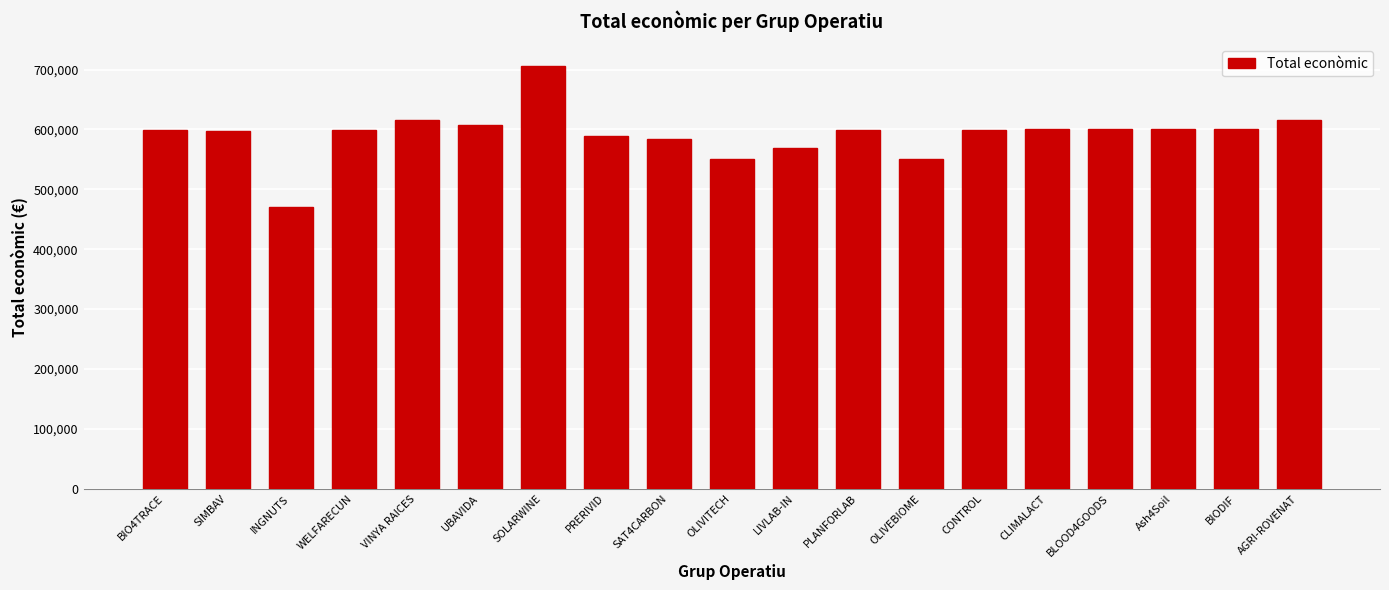

What is the change in value from SIMBAV to INGNUTS?

-126976